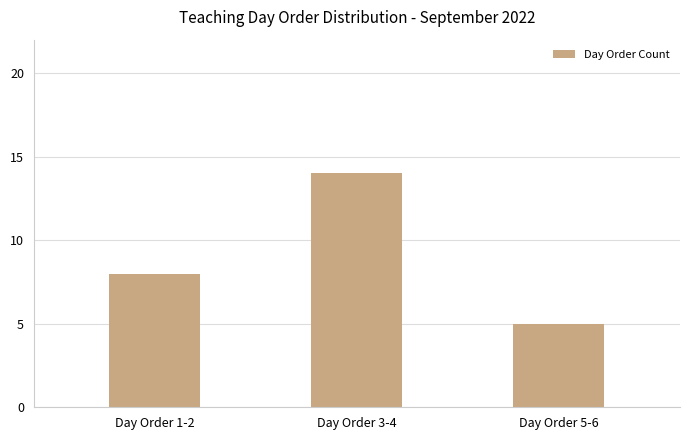

How many data points are less than 8?

1